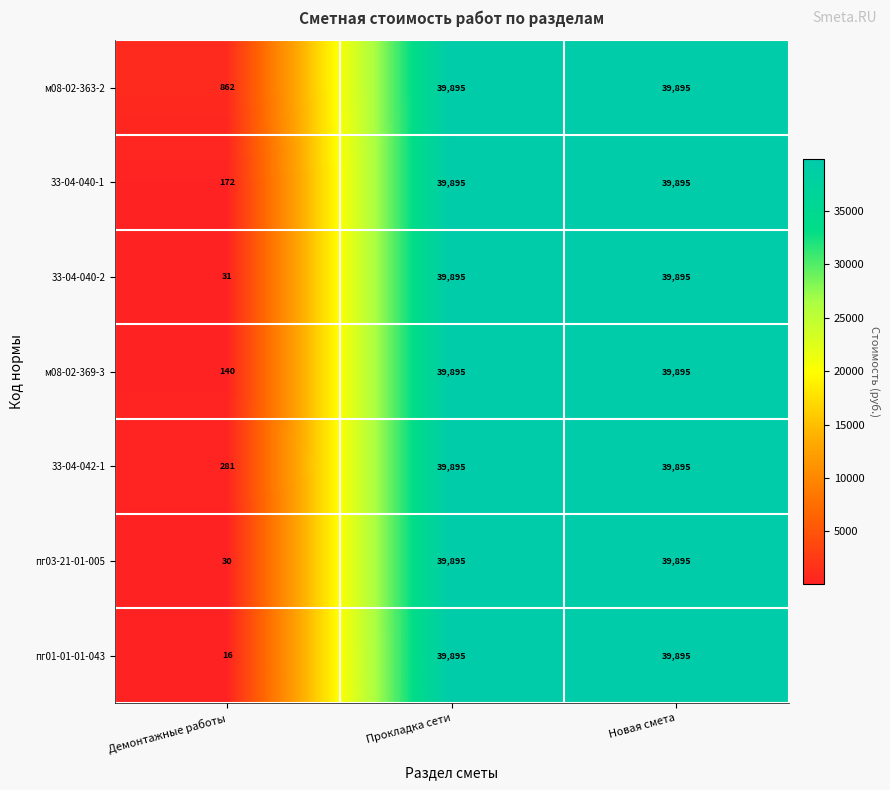

The value of м08-02-363-2 at Демонтажные работы is 862. True or false?

True